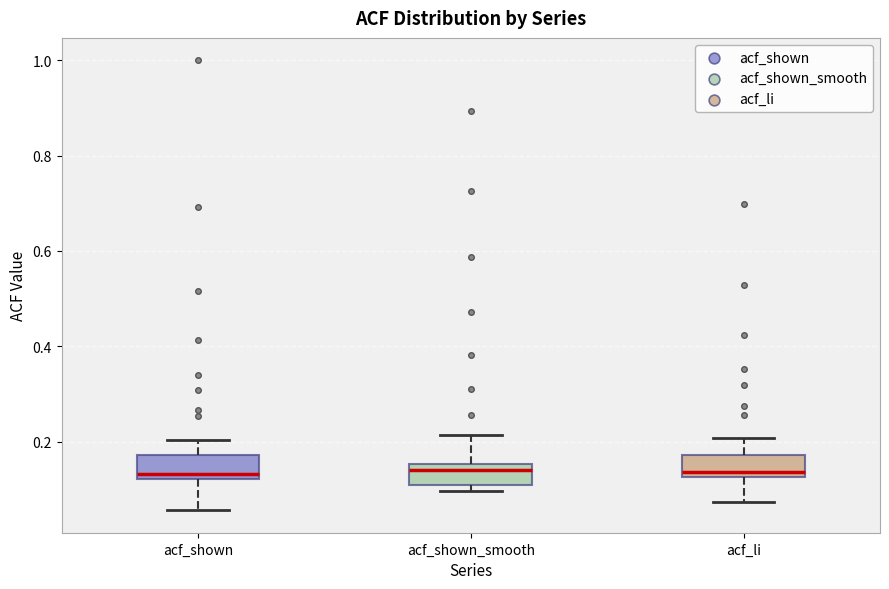

Reading left to right, read every box against the y-axis: the position of its median line, the range the box covers, and the ends of its whiskers. The values are not printed on the chart, so give them approximately, as read against the axis.

acf_shown: median 0.14, box 0.12 to 0.18, whiskers 0.06 to 0.20
acf_shown_smooth: median 0.14, box 0.10 to 0.16, whiskers 0.10 (just below the box's lower edge) to 0.22
acf_li: median 0.14, box 0.12 to 0.18, whiskers 0.08 to 0.20